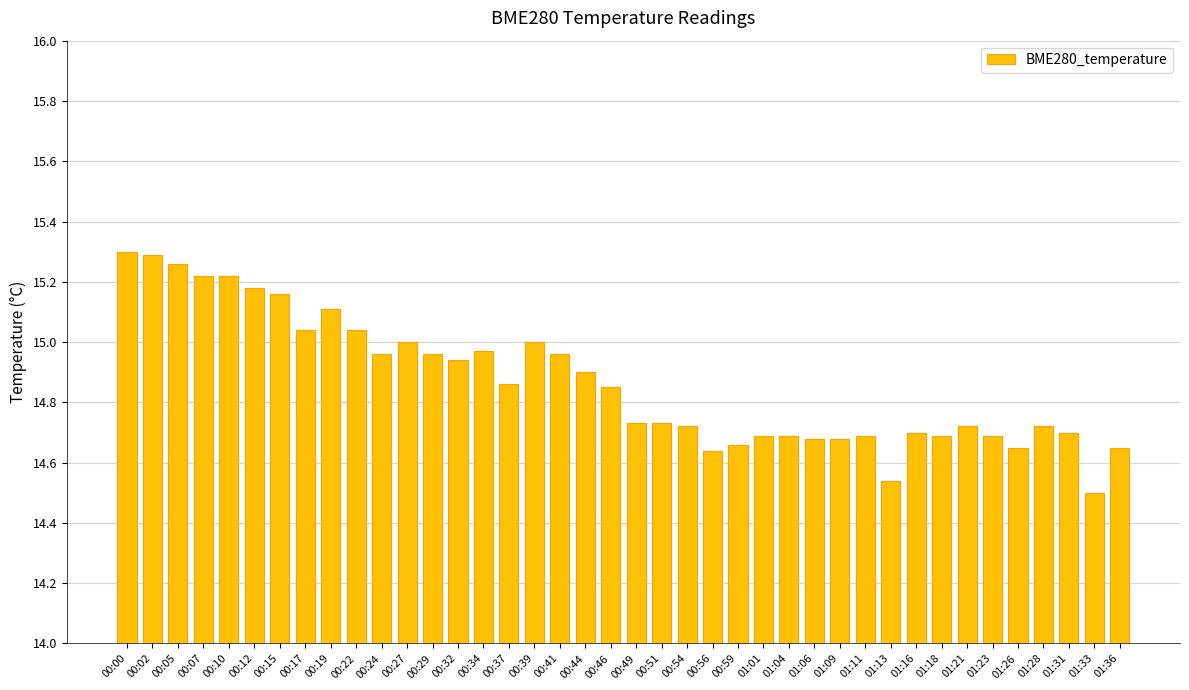

Which has a higher value, 00:05 or 00:24?

00:05